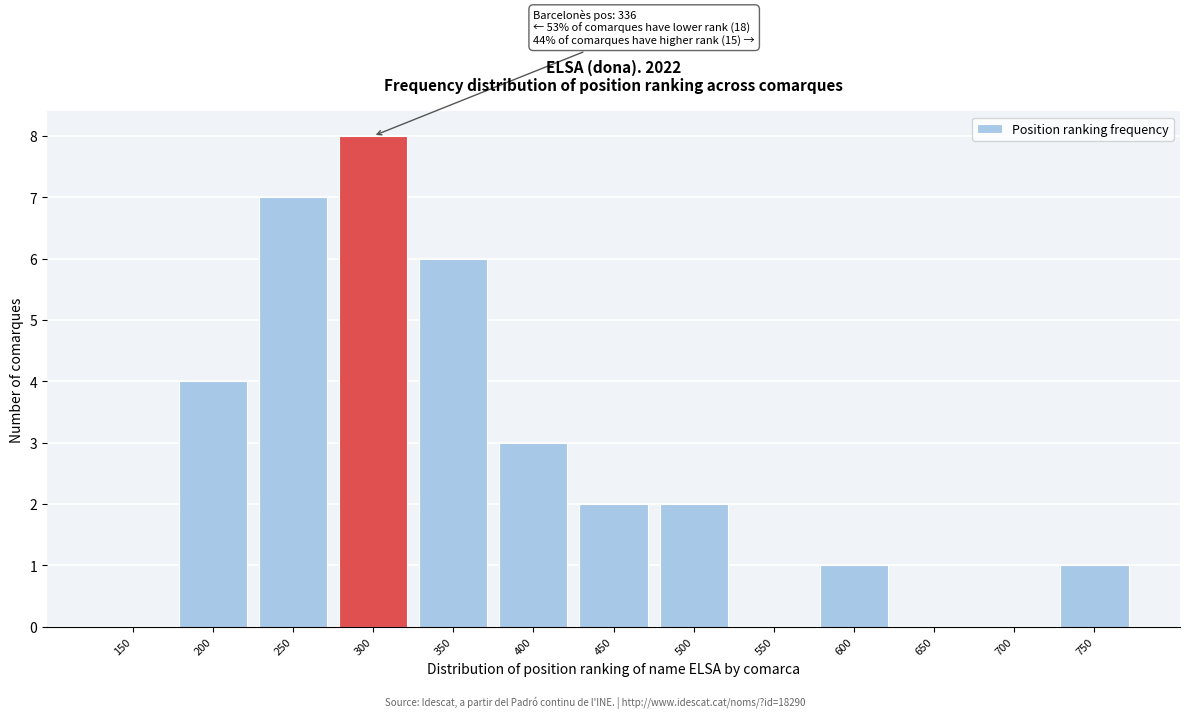

Reading left to right, list all the values displayed in this chart.

150=0	200=4	250=7	300=8	350=6	400=3	450=2	500=2	550=0	600=1	650=0	700=0	750=1